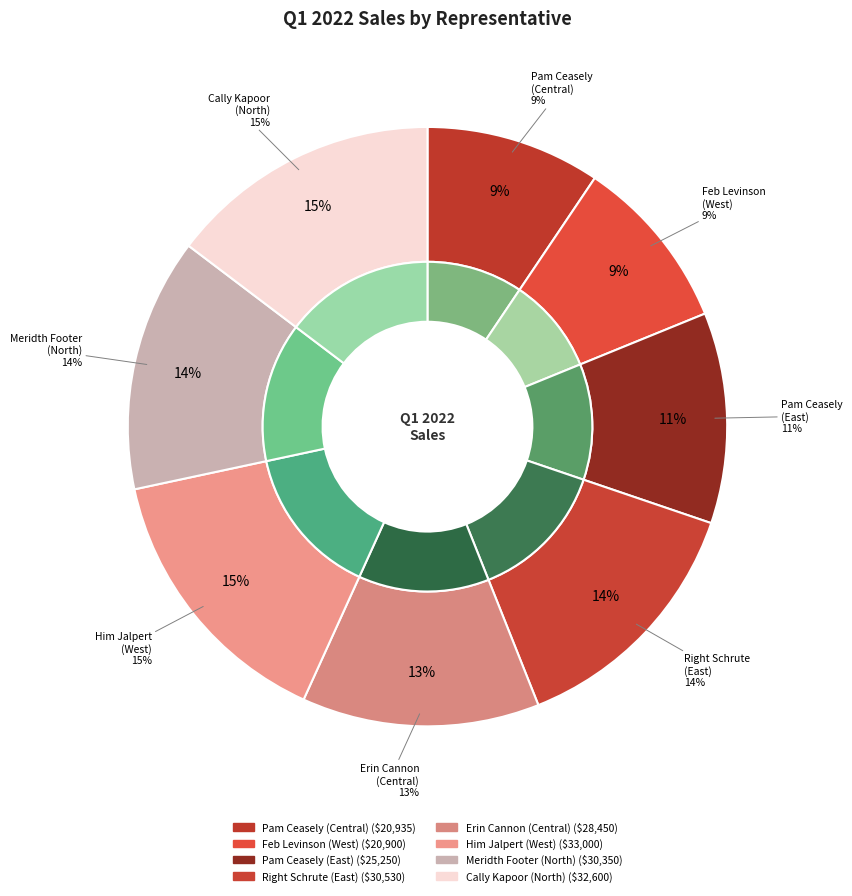

Which has a higher value, Meridth Footer (North) or Erin Cannon (Central)?

Meridth Footer (North)